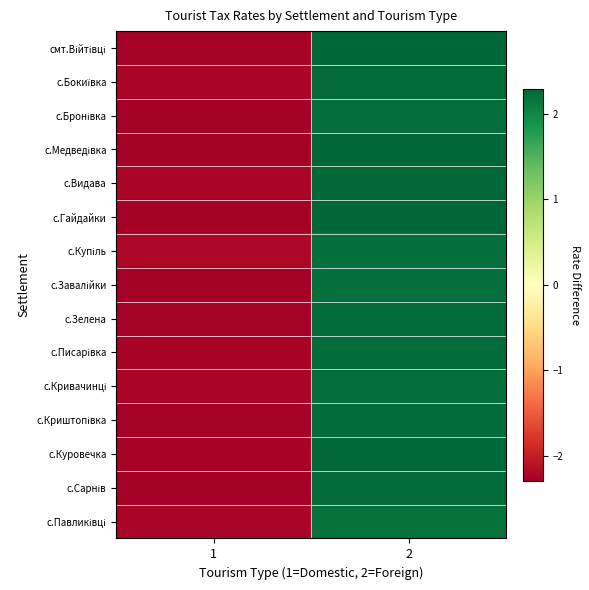

Which series changed the most between 1 and 2?

с.Гайдайки